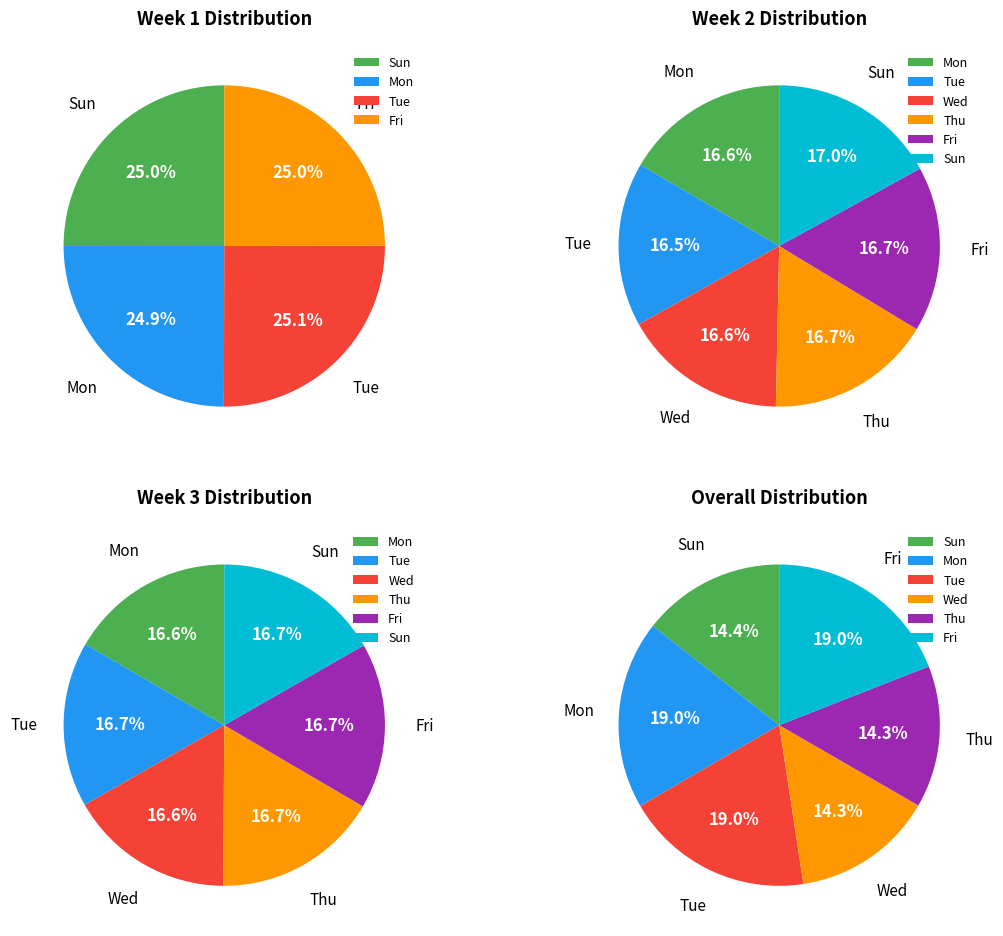

Is it true that 26-Sun is 13% of the pie?

False